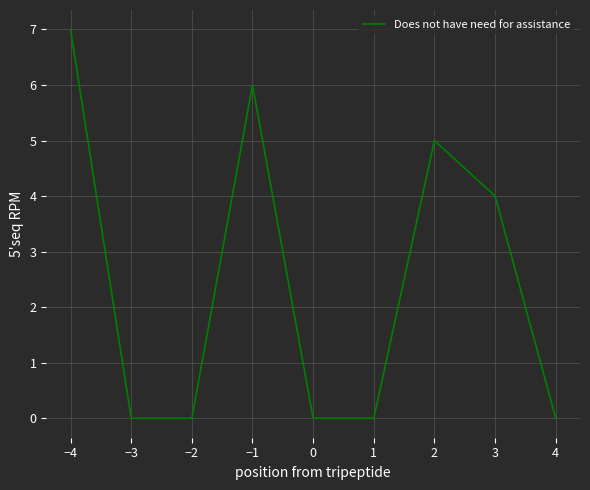

Reading right to left, extract all data points from this chart.

0	4	5	0	0	6	0	0	7